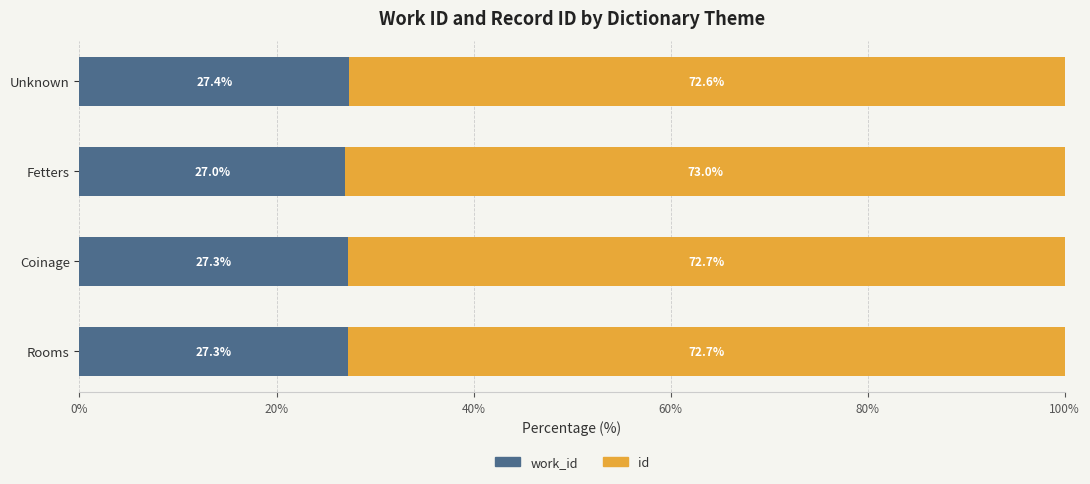

What is the total value across all series at Fetters?

100.0